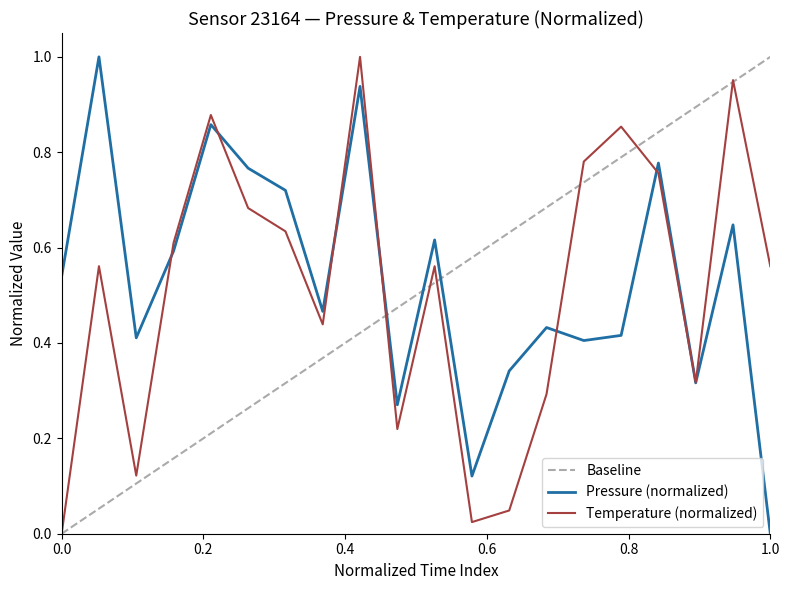

How many distinct data groups are displayed?

2